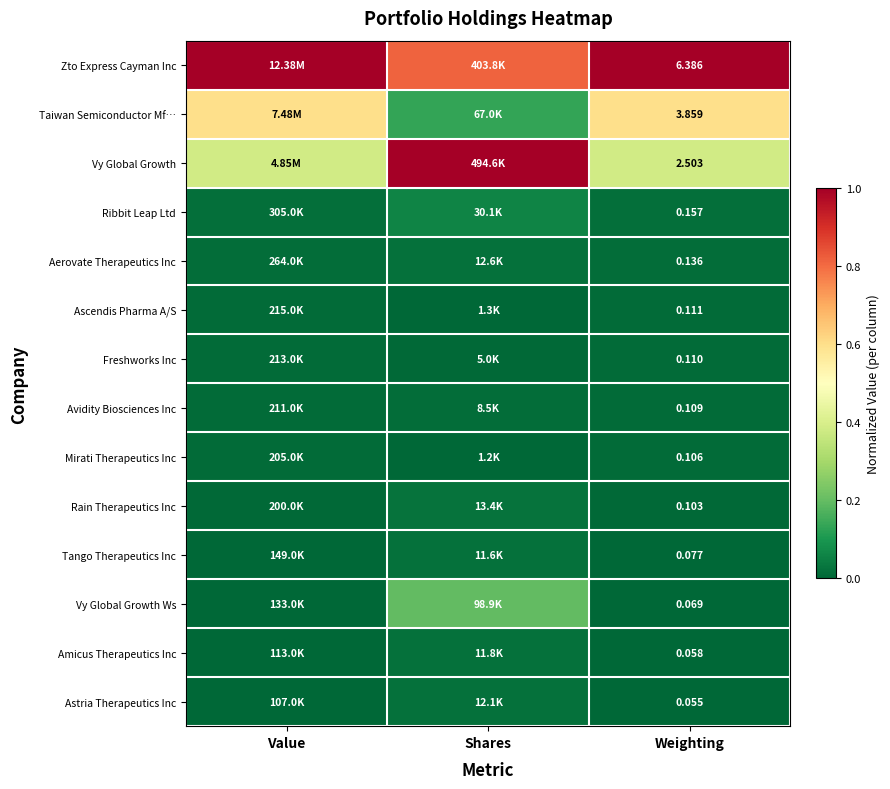

Rank the series at Weighting from highest to lowest value.

Zto Express Cayman Inc, Taiwan Semiconductor Mf…, Vy Global Growth, Ribbit Leap Ltd, Aerovate Therapeutics Inc, Ascendis Pharma A/S, Freshworks Inc, Avidity Biosciences Inc, Mirati Therapeutics Inc, Rain Therapeutics Inc, Tango Therapeutics Inc, Vy Global Growth Ws, Amicus Therapeutics Inc, Astria Therapeutics Inc